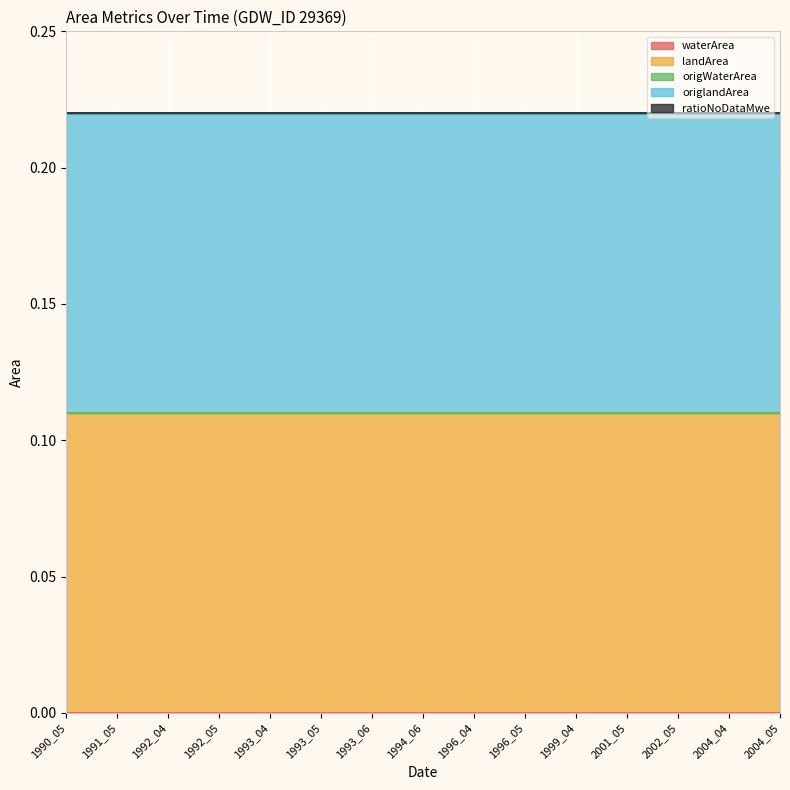

Which category has the highest value in the waterArea series?

1990_05